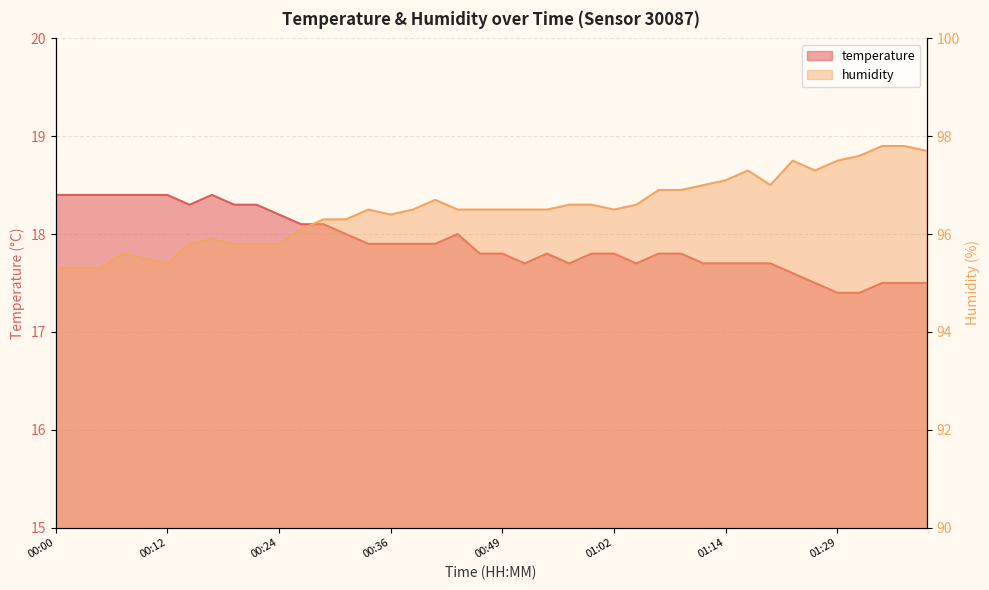

Is the value of humidity at 00:34 greater than the value of temperature at 00:46?

Yes